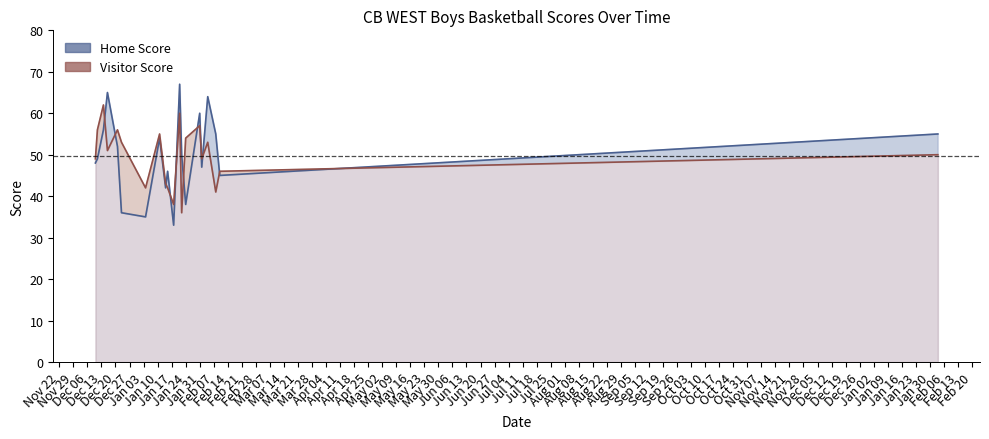

How many lines are shown in the chart?

2